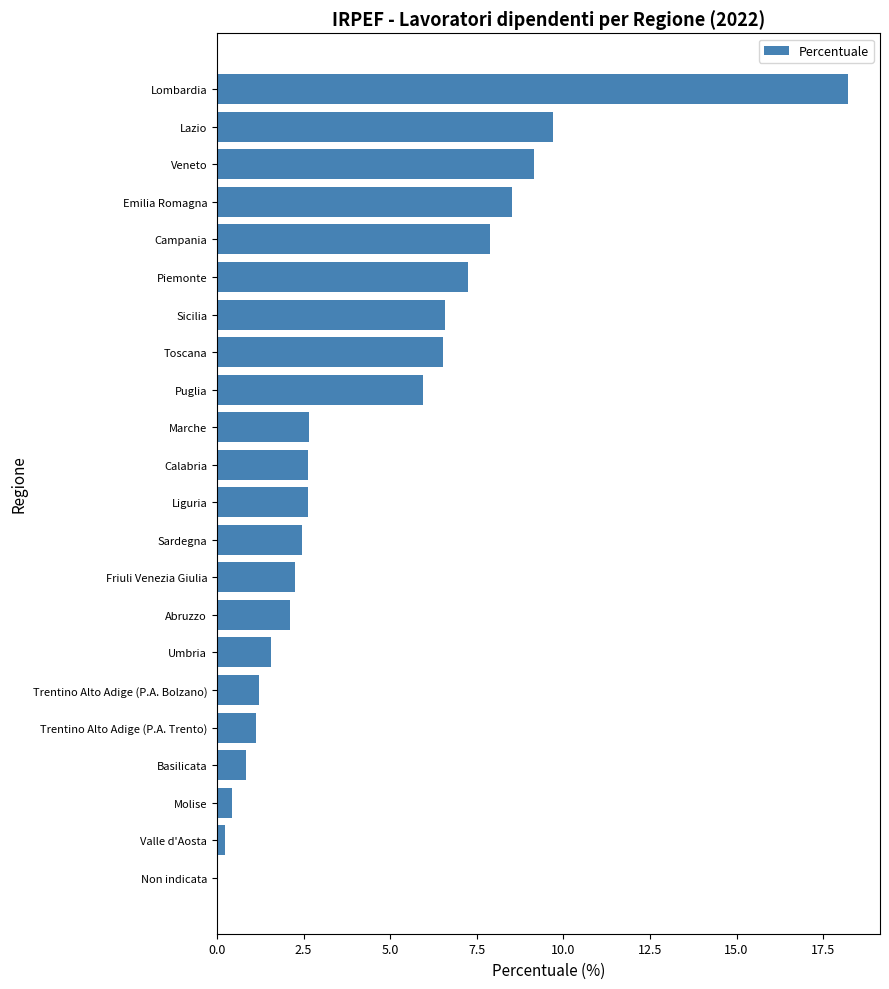

Which category has the highest value across all series?

Lombardia